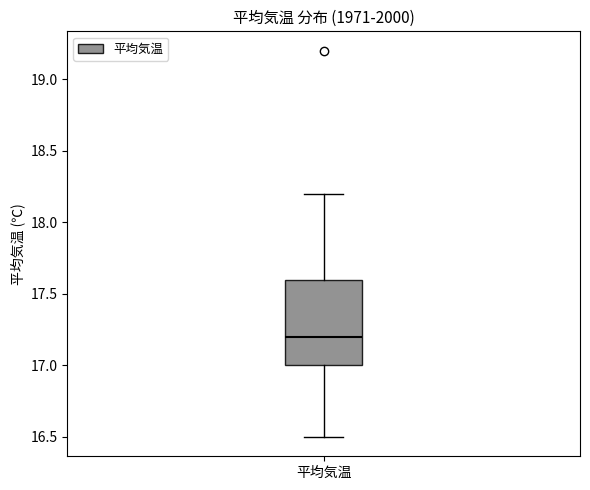

Read this box plot against the y-axis: the position of the median line, the range covered by the box, and the ends of both whiskers. The values are not printed on the chart, so give them approximately, as read against the axis.

median 17.2, box 17.0 to 17.6, whiskers 16.5 to 18.2